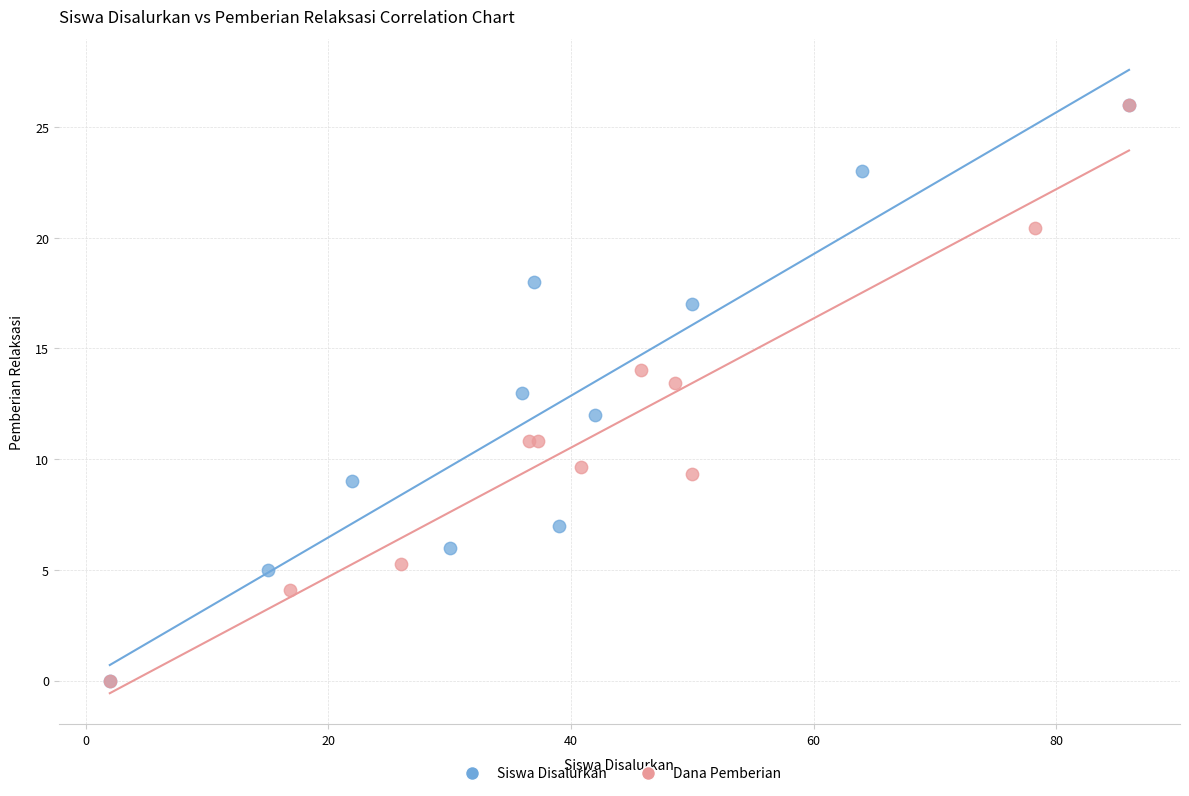

What are all the series names shown in the legend?

Siswa Disalurkan, Dana Pemberian